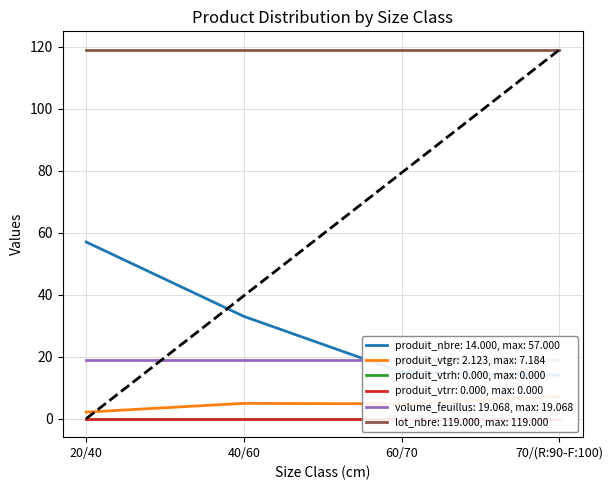

What is the label of the 2nd point from the right?

60/70